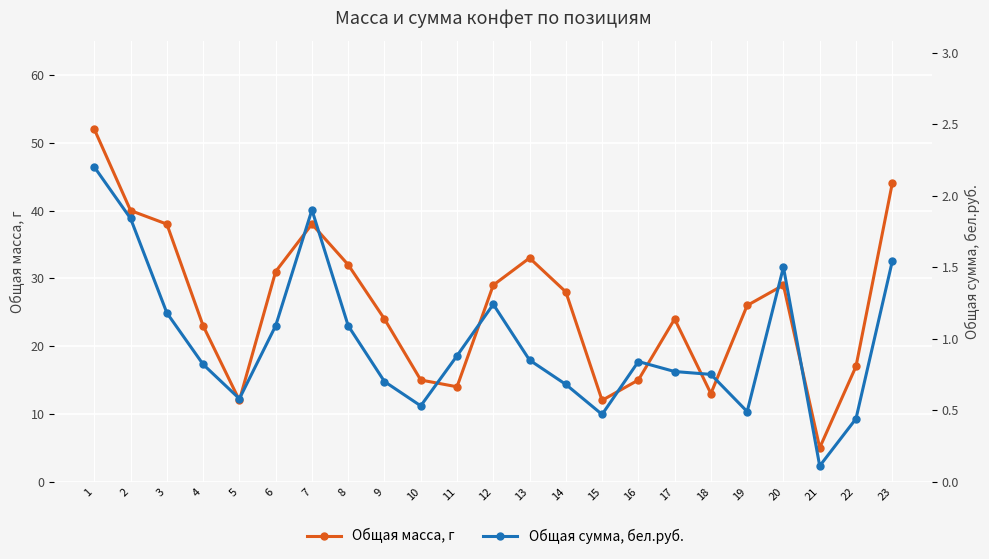

Where does the Общая масса, г series first go above 26?

1